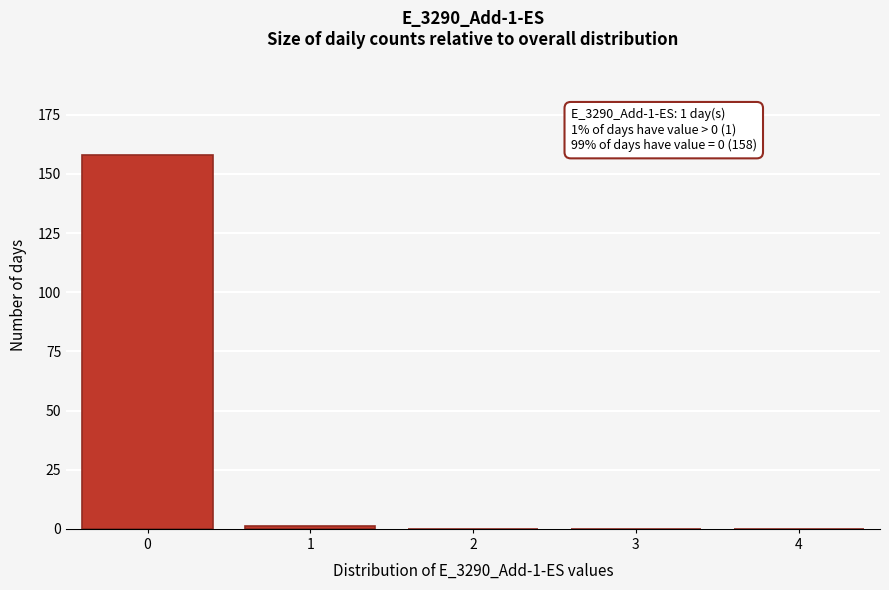

Reading right to left, transcribe all the data shown in this chart.

4=0	3=0	2=0	1=1	0=158